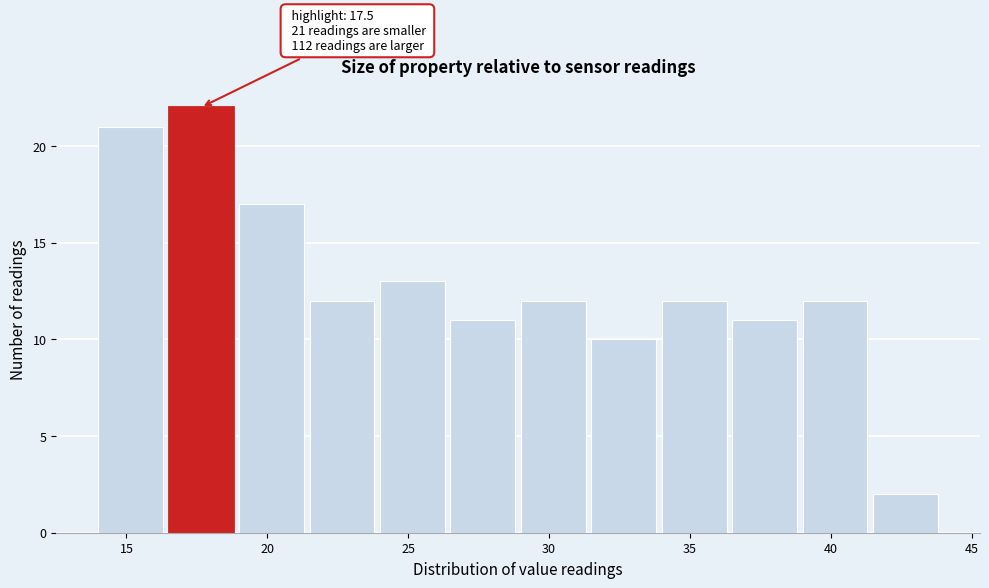

Which range on the x-axis has the tallest bar?

16.5 to 19.0